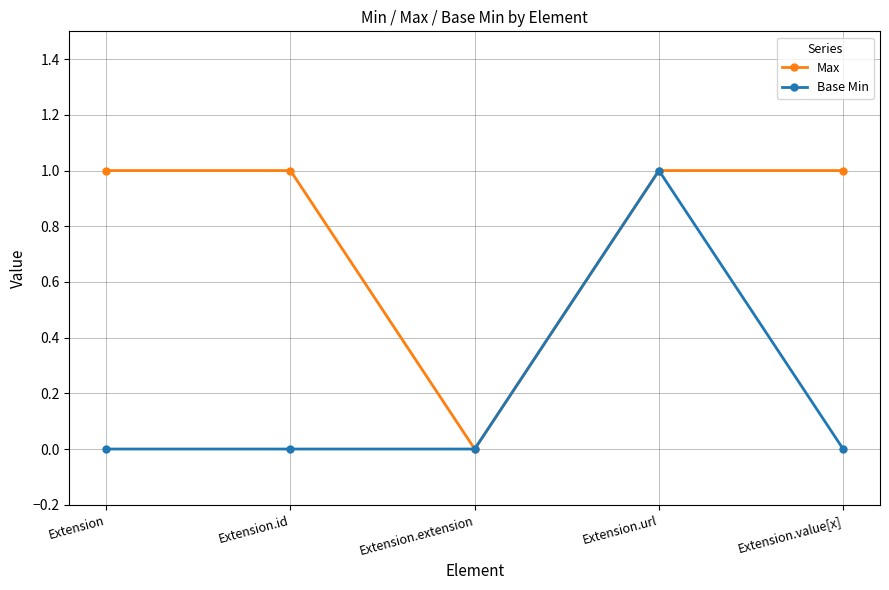

At Extension, list the series in order from largest to smallest.

Max, Base Min